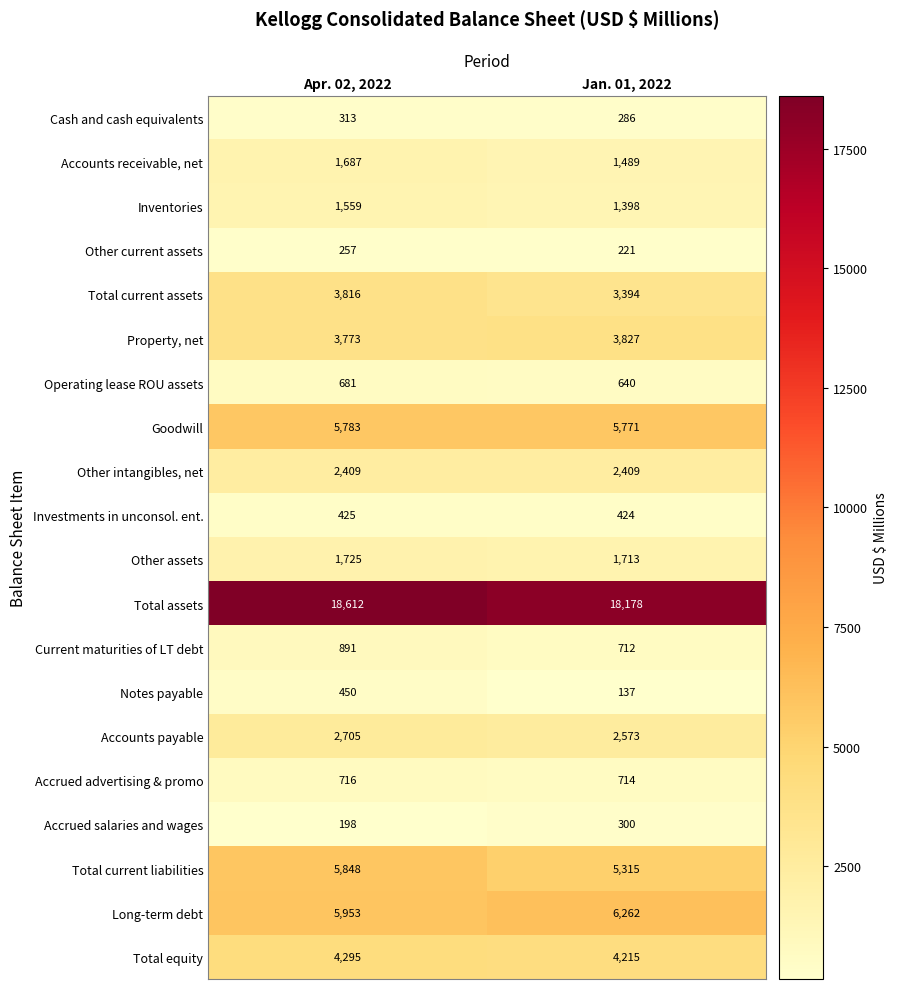

Where is Current maturities of LT debt nearest to the value 801?

Jan. 01, 2022